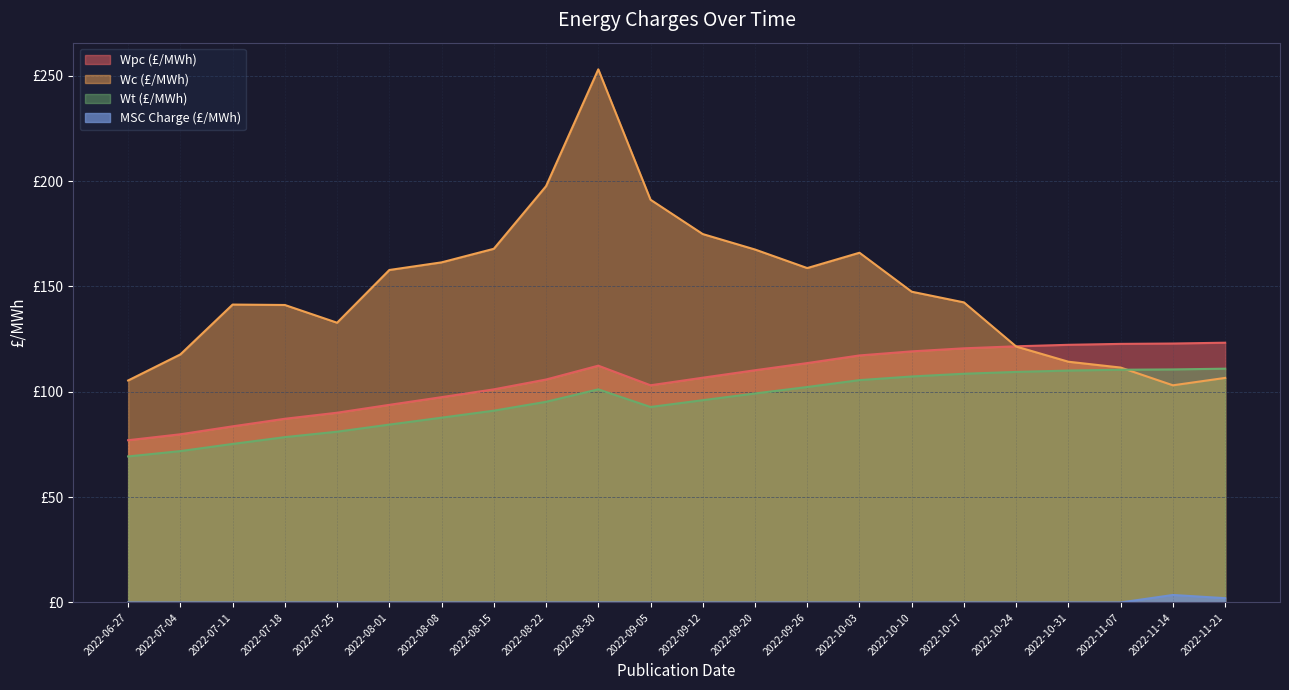

At which category is the sum across all series the highest?

2022-08-30